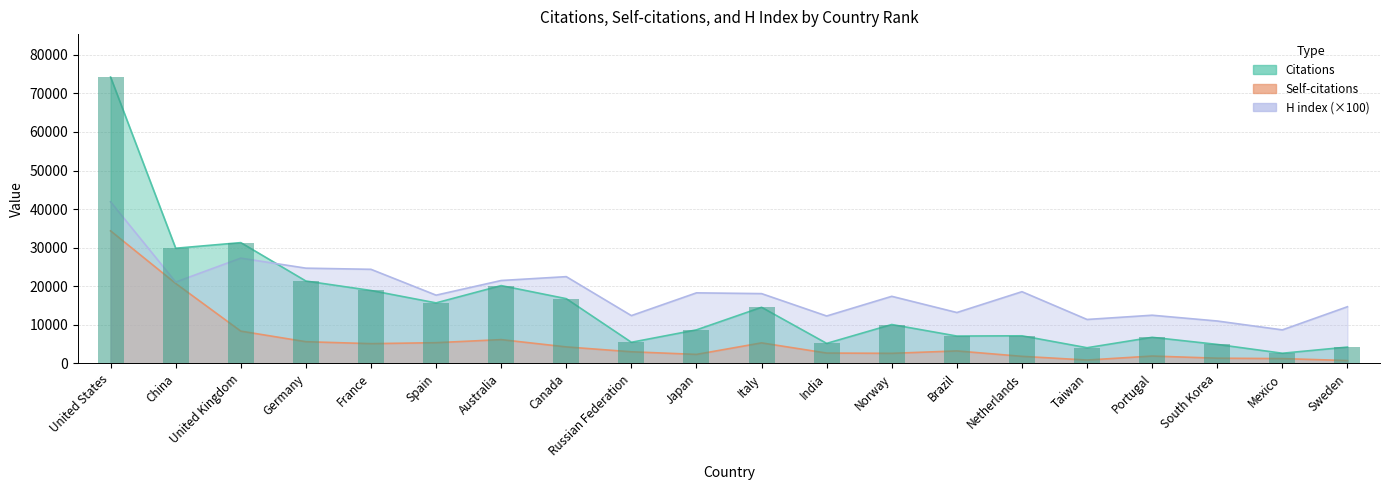

At how many categories does at least one series exceed 25862?

3